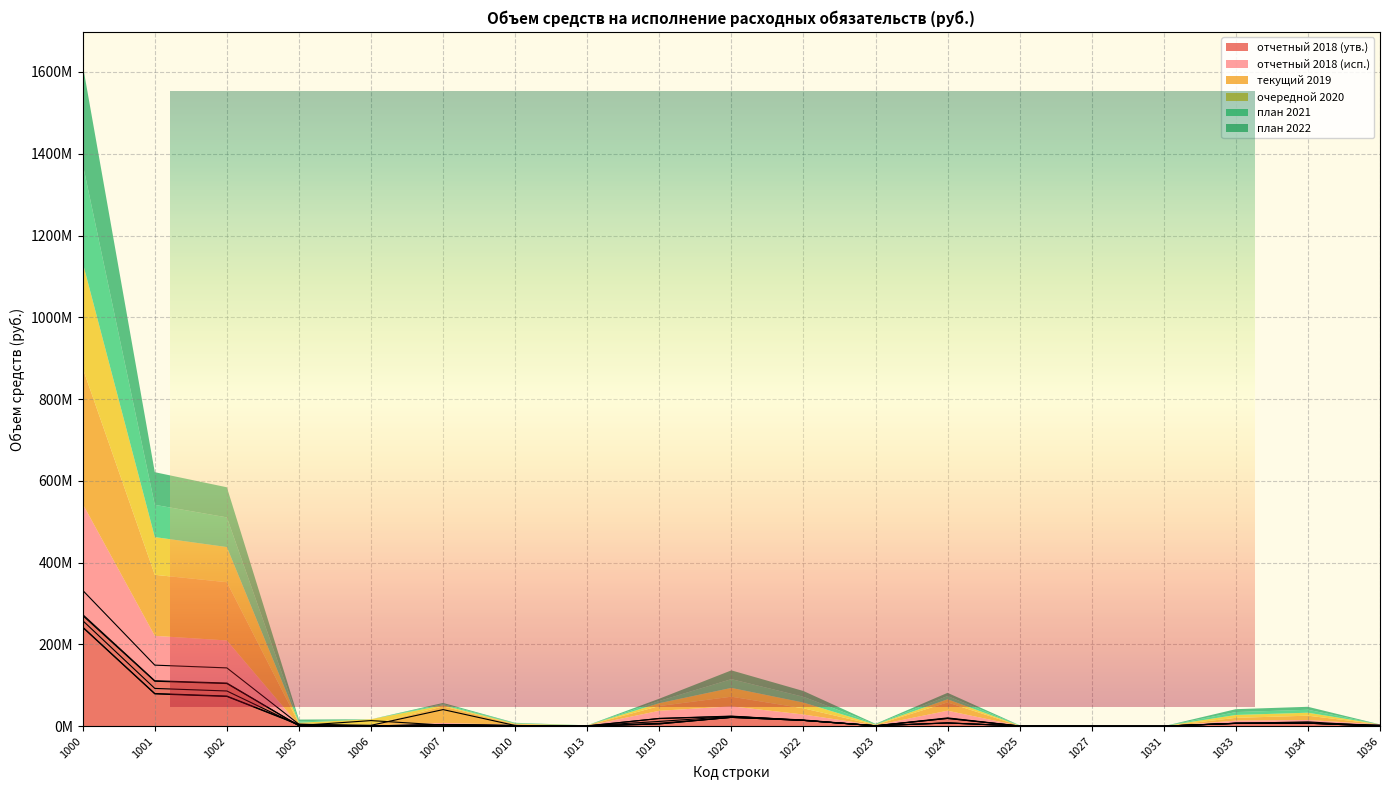

Which series has the largest total across all categories?

текущий 2019